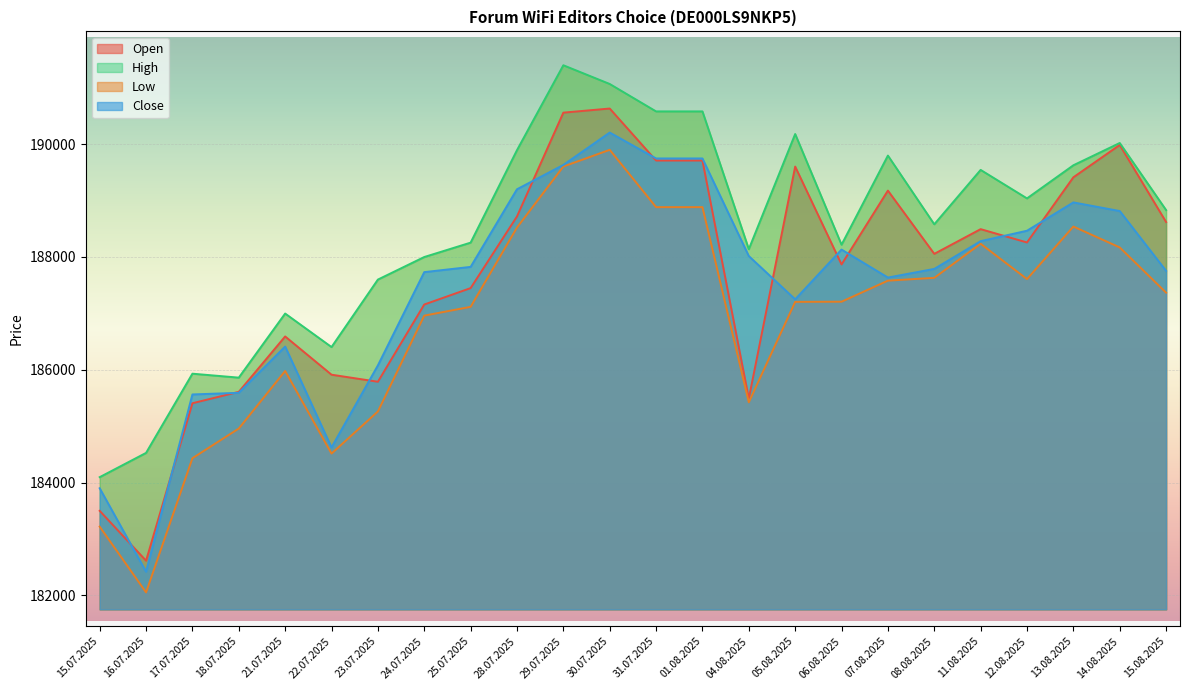

Is it true that Close equals 189199 at 28.07.2025?

True